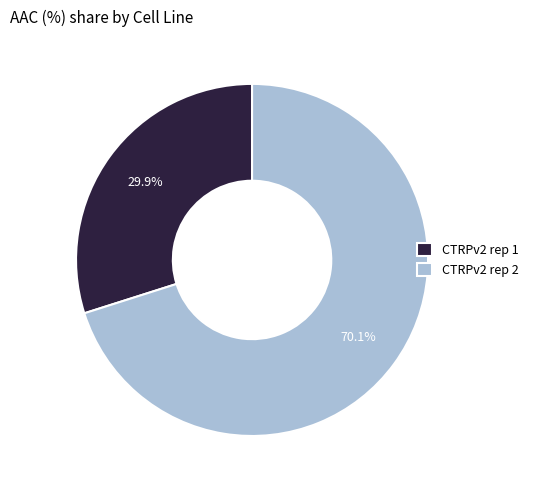

Which has a higher value, CTRPv2 rep 2 or CTRPv2 rep 1?

CTRPv2 rep 2